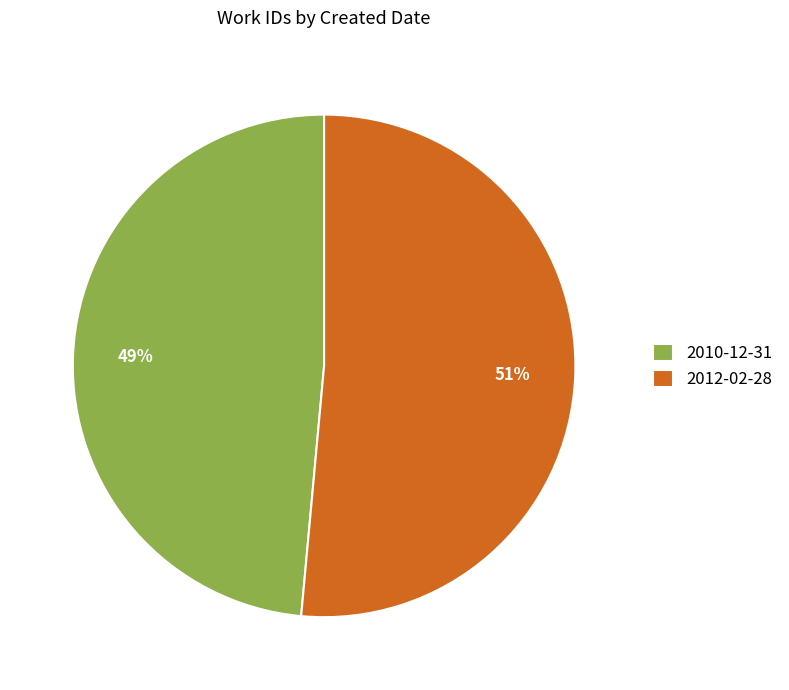

Is the sum of 2012-02-28 and 2010-12-31 greater than half?

Yes